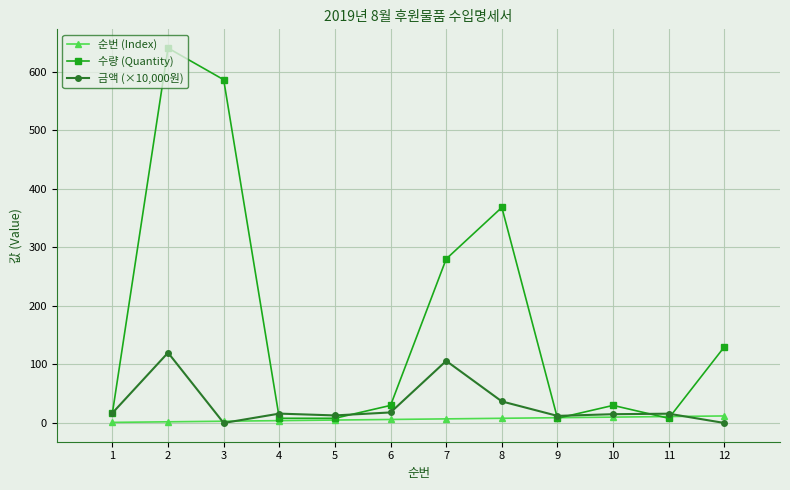

What is the difference between the maximum and second lowest values in the 수량 (Quantity) series?

632.0